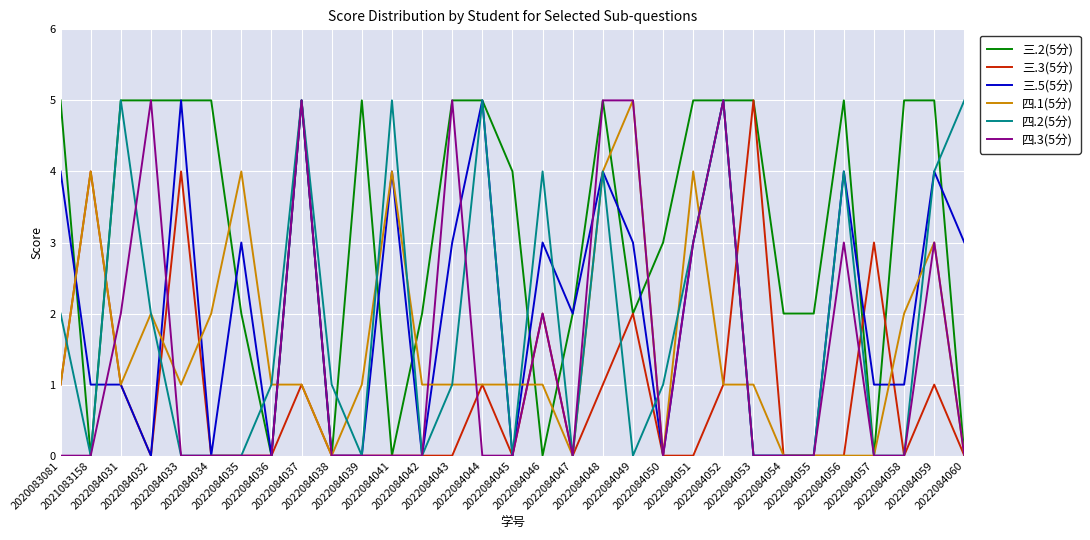

Reading left to right, what are all the values shown in this chart?

三.2(5分): 2020083081=5	2021083158=0	2022084031=5	2022084032=5	2022084033=5	2022084034=5	2022084035=2	2022084036=0	2022084037=5	2022084038=0	2022084039=5	2022084041=0	2022084042=2	2022084043=5	2022084044=5	2022084045=4	2022084046=0	2022084047=2	2022084048=5	2022084049=2	2022084050=3	2022084051=5	2022084052=5	2022084053=5	2022084054=2	2022084055=2	2022084056=5	2022084057=0	2022084058=5	2022084059=5	2022084060=0
三.3(5分): 2020083081=1	2021083158=4	2022084031=1	2022084032=0	2022084033=4	2022084034=0	2022084035=0	2022084036=0	2022084037=1	2022084038=0	2022084039=0	2022084041=0	2022084042=0	2022084043=0	2022084044=1	2022084045=0	2022084046=2	2022084047=0	2022084048=1	2022084049=2	2022084050=0	2022084051=0	2022084052=1	2022084053=5	2022084054=0	2022084055=0	2022084056=0	2022084057=3	2022084058=0	2022084059=1	2022084060=0
三.5(5分): 2020083081=4	2021083158=1	2022084031=1	2022084032=0	2022084033=5	2022084034=0	2022084035=3	2022084036=0	2022084037=5	2022084038=0	2022084039=0	2022084041=4	2022084042=0	2022084043=3	2022084044=5	2022084045=0	2022084046=3	2022084047=2	2022084048=4	2022084049=3	2022084050=0	2022084051=3	2022084052=5	2022084053=0	2022084054=0	2022084055=0	2022084056=4	2022084057=1	2022084058=1	2022084059=4	2022084060=3
四.1(5分): 2020083081=1	2021083158=4	2022084031=1	2022084032=2	2022084033=1	2022084034=2	2022084035=4	2022084036=1	2022084037=1	2022084038=0	2022084039=1	2022084041=4	2022084042=1	2022084043=1	2022084044=1	2022084045=1	2022084046=1	2022084047=0	2022084048=4	2022084049=5	2022084050=0	2022084051=4	2022084052=1	2022084053=1	2022084054=0	2022084055=0	2022084056=0	2022084057=0	2022084058=2	2022084059=3	2022084060=0
四.2(5分): 2020083081=2	2021083158=0	2022084031=5	2022084032=2	2022084033=0	2022084034=0	2022084035=0	2022084036=1	2022084037=5	2022084038=1	2022084039=0	2022084041=5	2022084042=0	2022084043=1	2022084044=5	2022084045=0	2022084046=4	2022084047=0	2022084048=4	2022084049=0	2022084050=1	2022084051=3	2022084052=5	2022084053=0	2022084054=0	2022084055=0	2022084056=4	2022084057=0	2022084058=0	2022084059=4	2022084060=5
四.3(5分): 2020083081=0	2021083158=0	2022084031=2	2022084032=5	2022084033=0	2022084034=0	2022084035=0	2022084036=0	2022084037=5	2022084038=0	2022084039=0	2022084041=0	2022084042=0	2022084043=5	2022084044=0	2022084045=0	2022084046=2	2022084047=0	2022084048=5	2022084049=5	2022084050=0	2022084051=3	2022084052=5	2022084053=0	2022084054=0	2022084055=0	2022084056=3	2022084057=0	2022084058=0	2022084059=3	2022084060=0